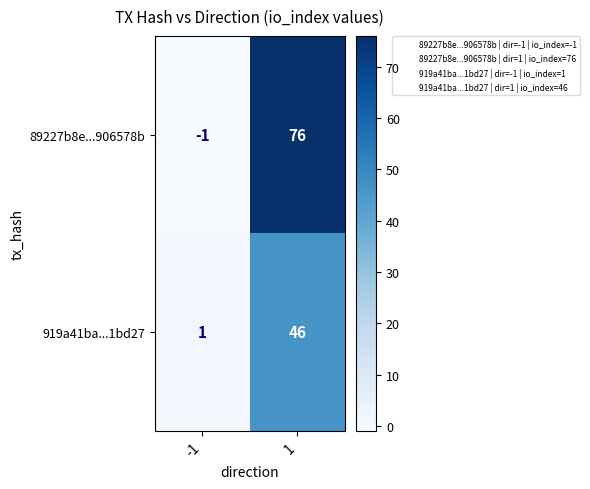

Rank the series by their average value, from highest to lowest.

89227b8e...906578b, 919a41ba...1bd27